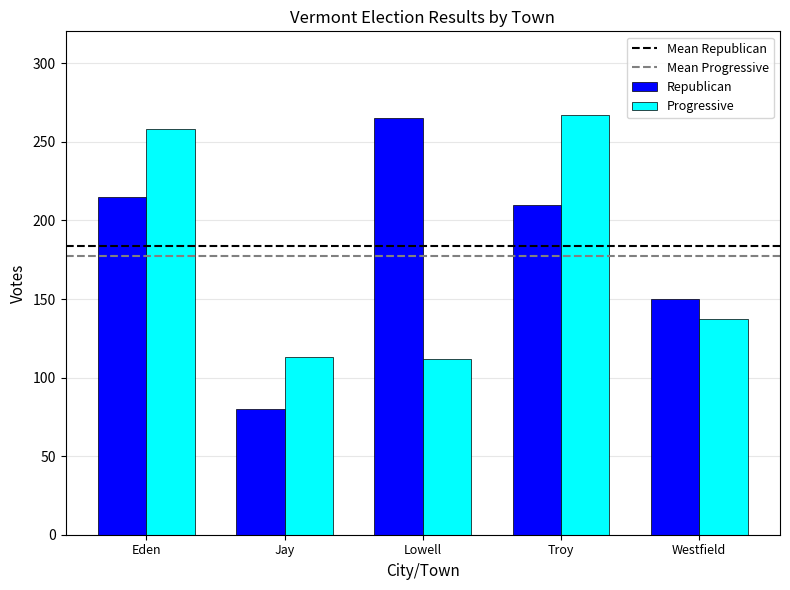

The Republican series shows 215 at Eden. True or false?

True